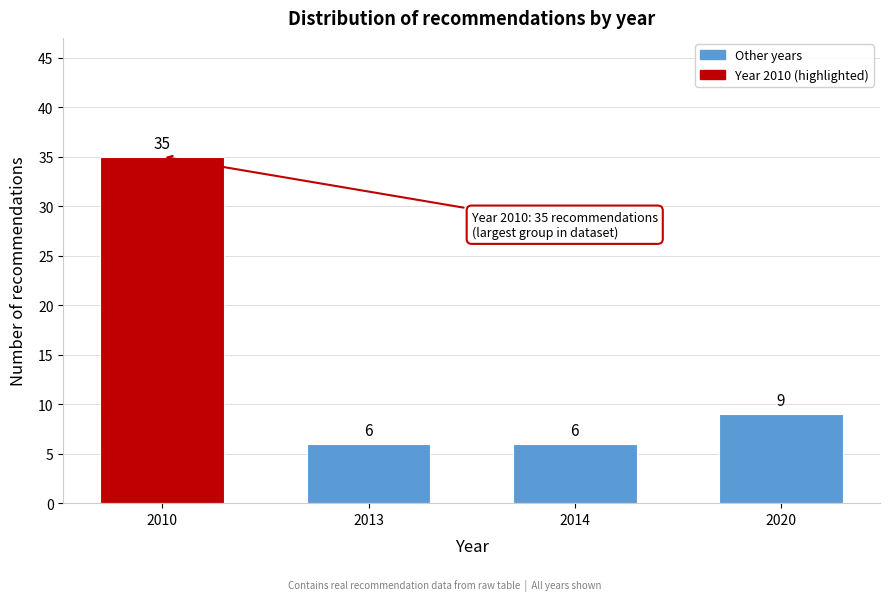

Reading left to right, transcribe all the data shown in this chart.

2010=35	2013=6	2014=6	2020=9